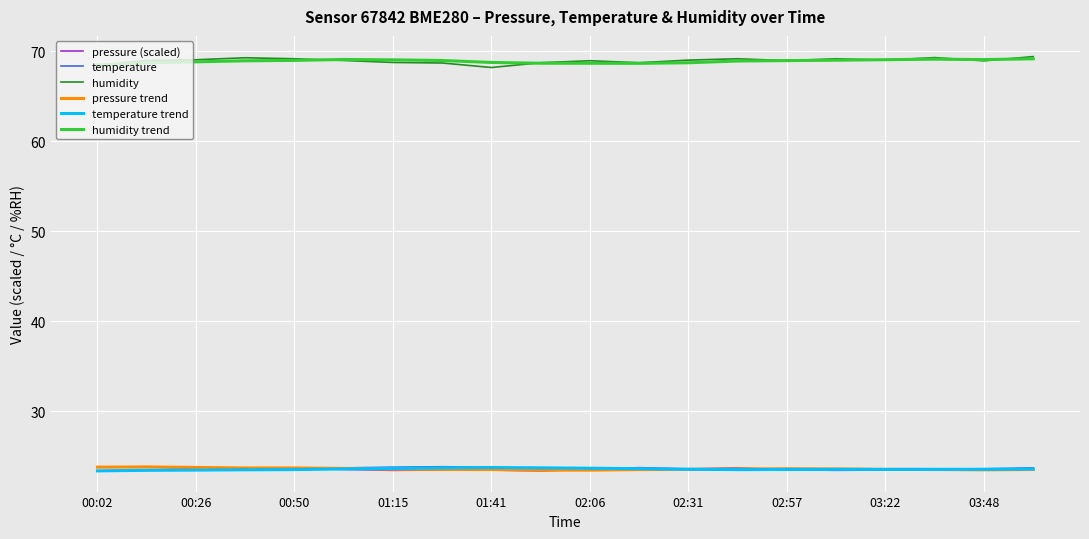

What is the minimum value for pressure (scaled)?

23.4